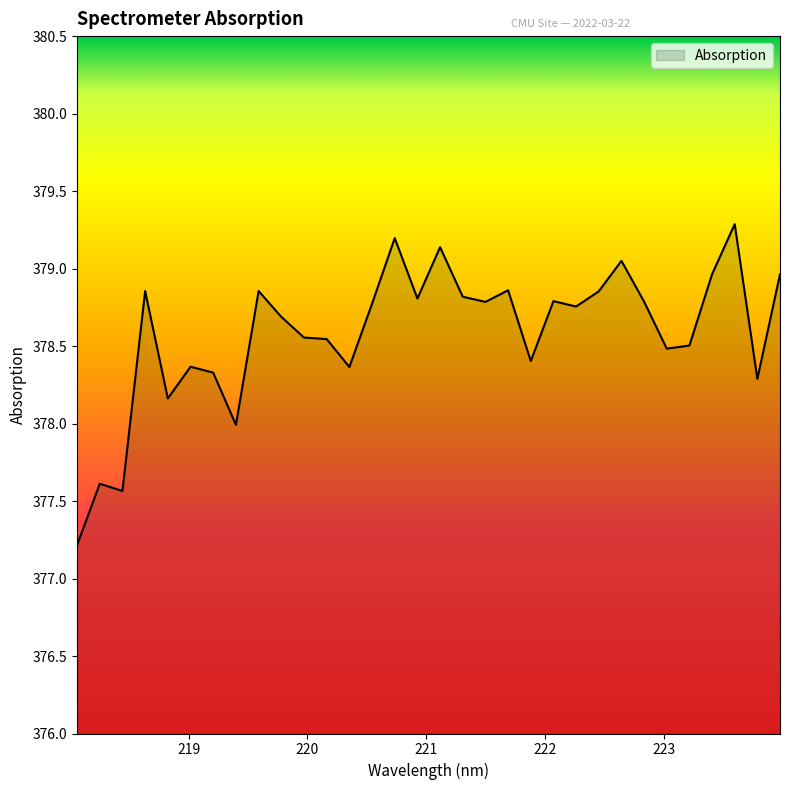

What is the difference between the maximum and minimum values?

2.1